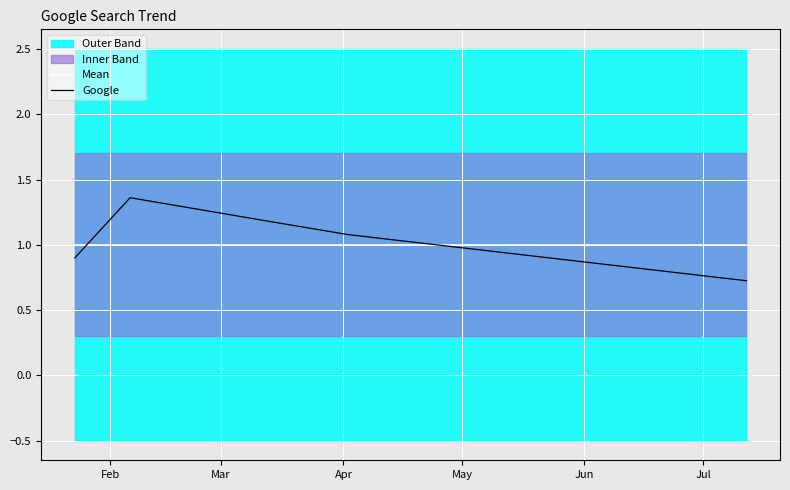

What is the maximum value for Mean?

1.0